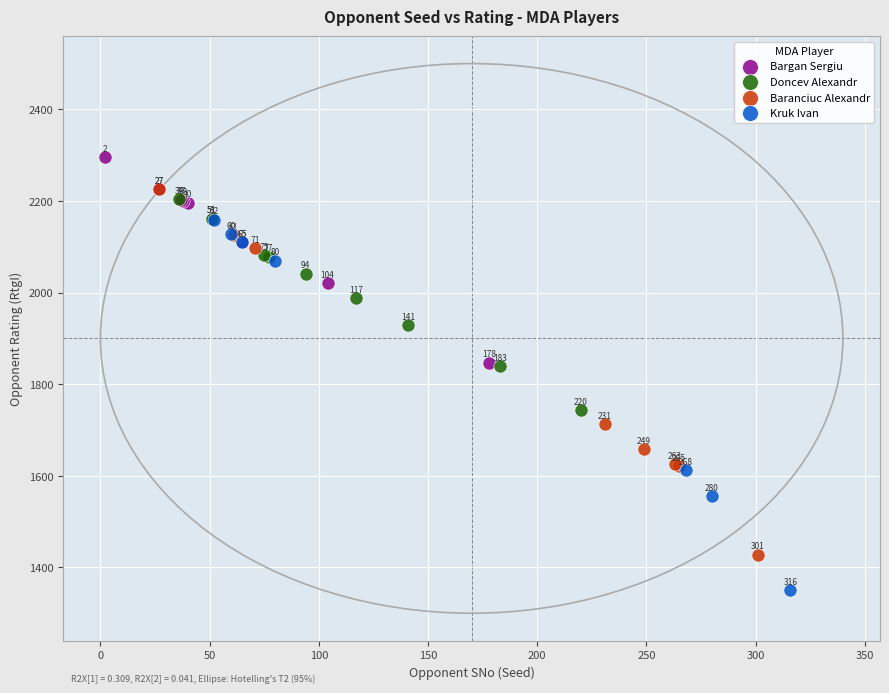

Which series contains the highest Y value?

Bargan Sergiu